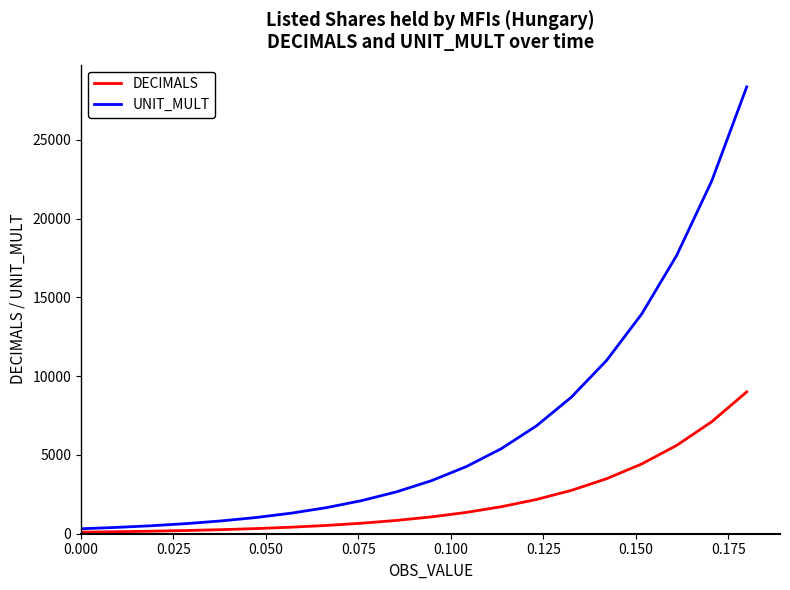

What is the maximum value for UNIT_MULT?

28355.4